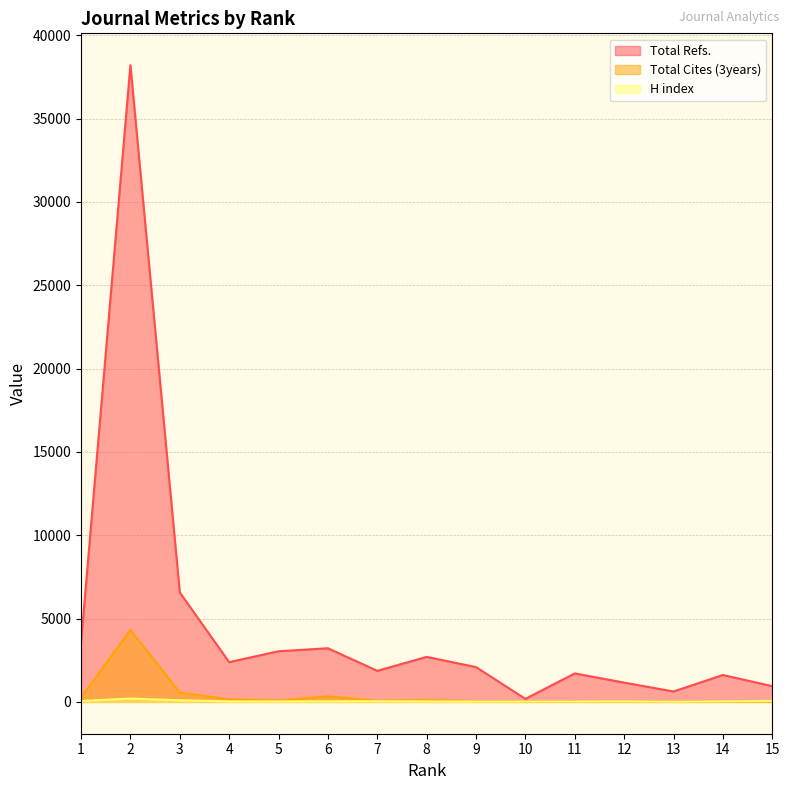

List the series in order of their peak value, highest first.

Total Refs., Total Cites (3years), H index